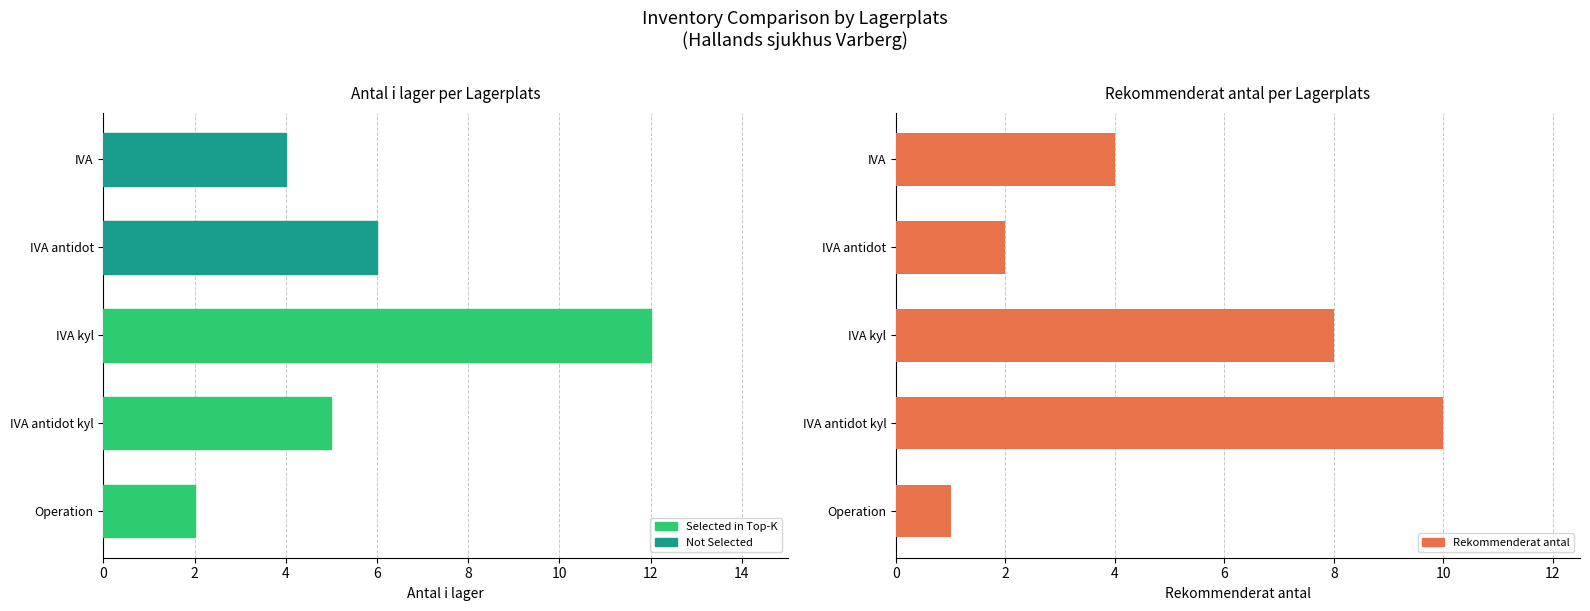

Is it true that Antal i lager equals 18 at IVA kyl?

False